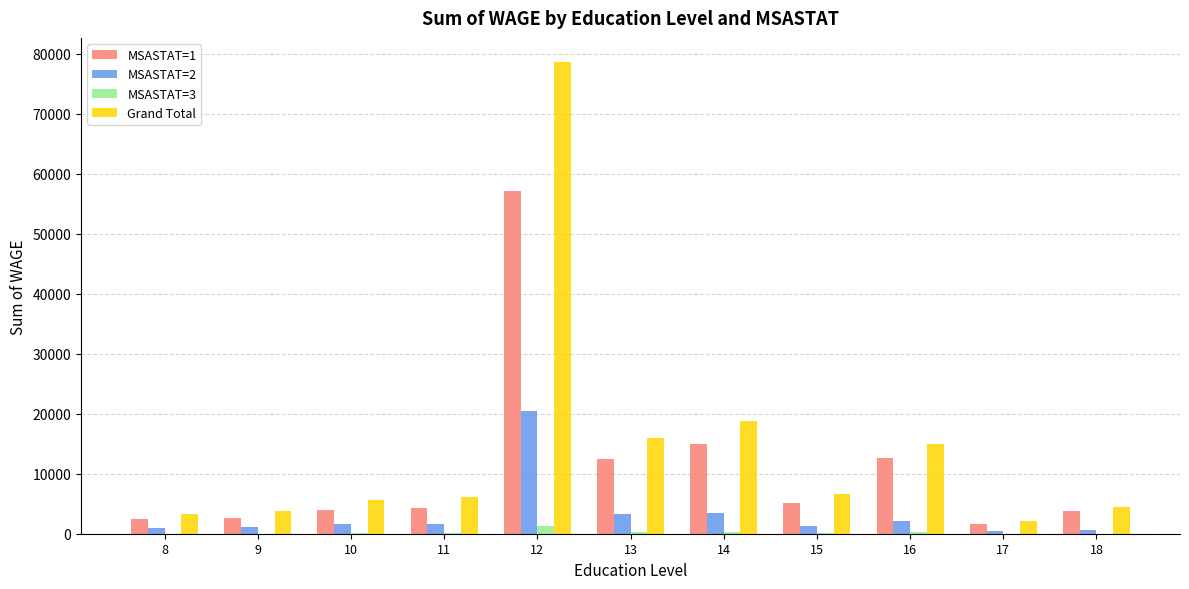

The Grand Total series shows 8838.7 at 11. True or false?

False